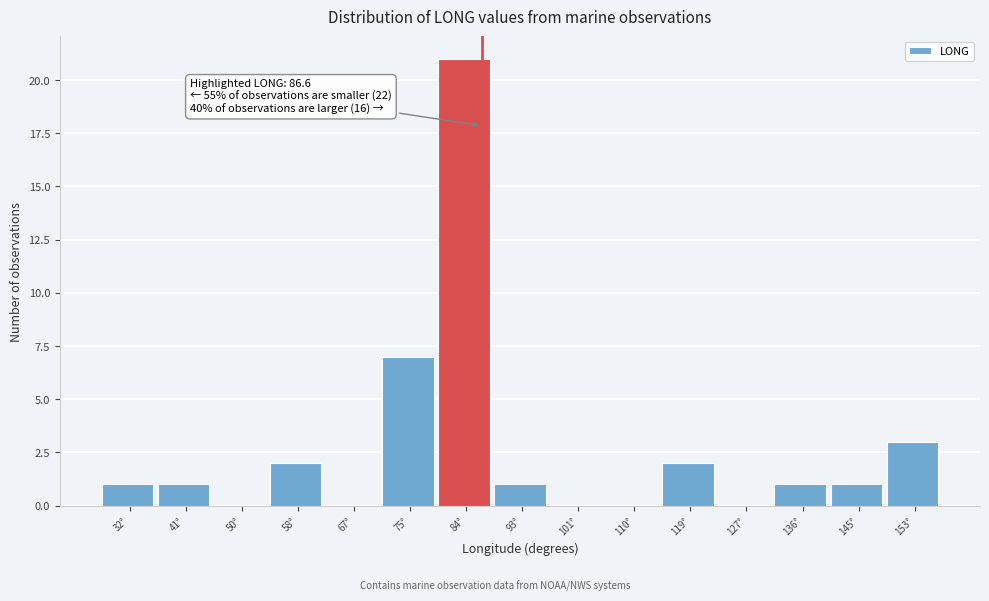

Which range on the x-axis has the tallest bar?

80 to 88